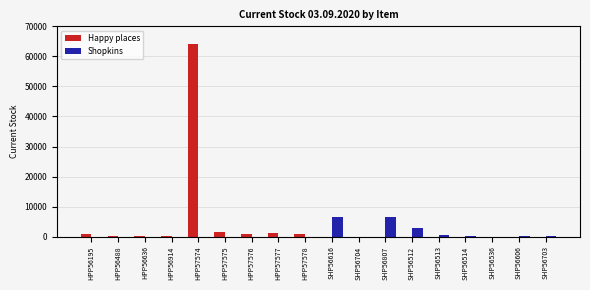

What is the sum of all Happy places values?

70102